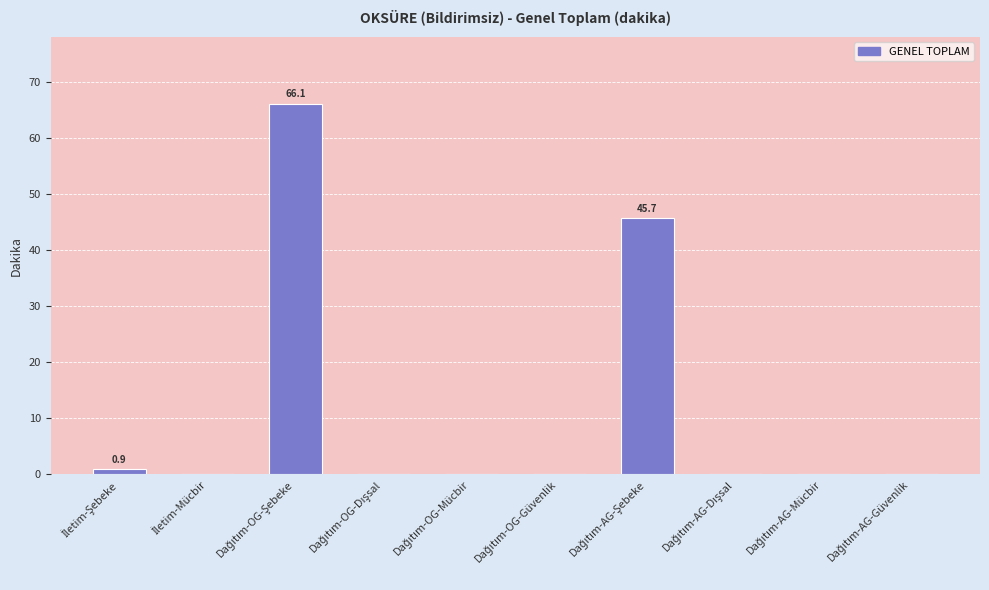

What is the sum of all values?

112.7